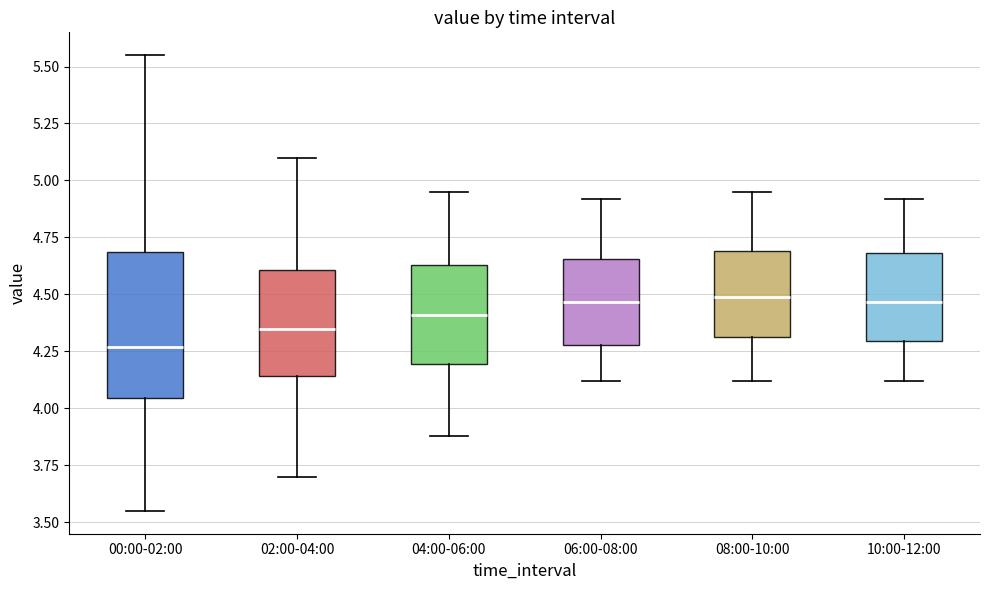

Comparing the boxes themselves (not the whiskers), which one is the tallest?

00:00-02:00